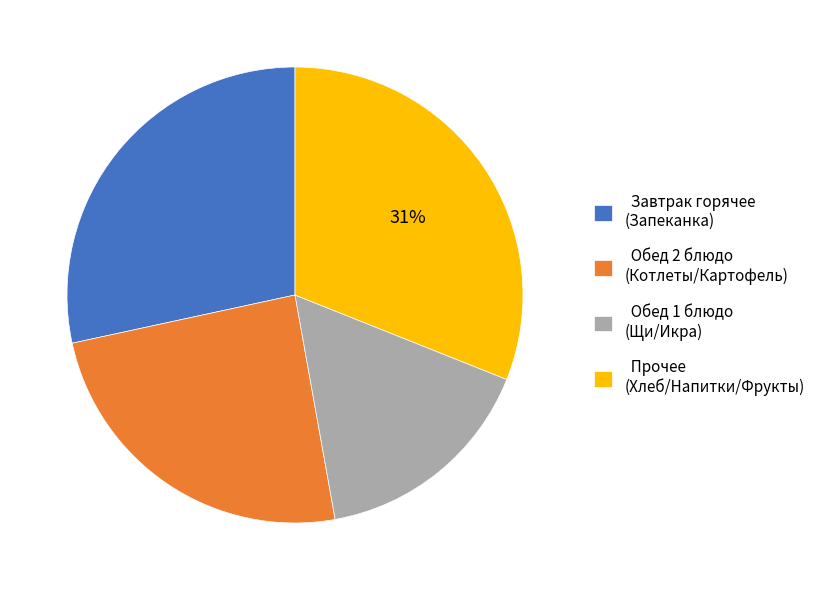

Rank the categories by value from lowest to highest.

Обед 1 блюдо (Щи/Икра), Обед 2 блюдо (Котлеты/Картофель), Завтрак горячее (Запеканка), Прочее (Хлеб/Напитки/Фрукты)